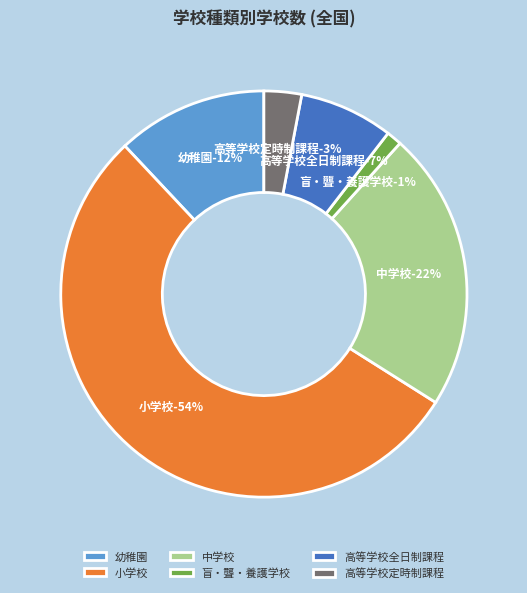

Which slice represents more than half of the pie?

小学校